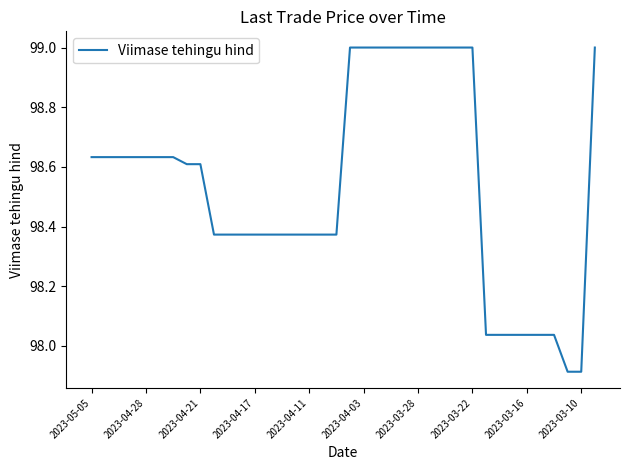

What is the maximum value shown in the chart?

99.0